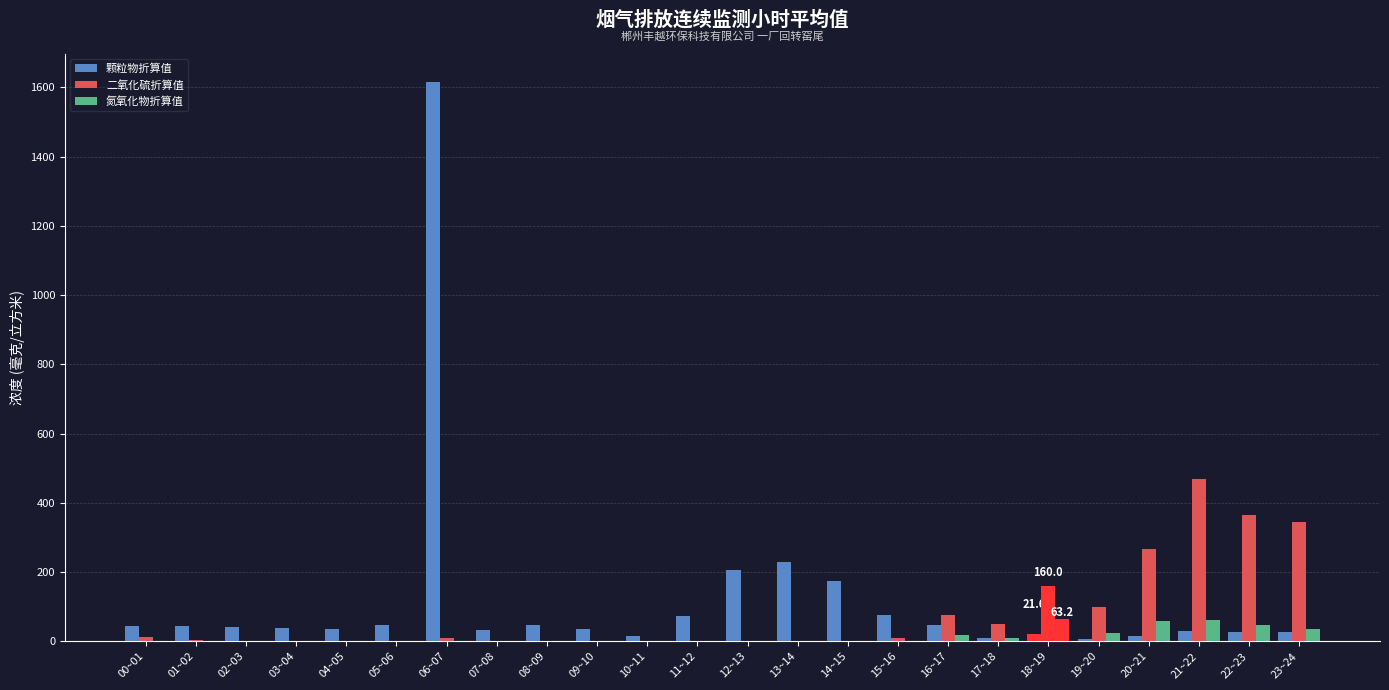

How many groups of bars are there?

24